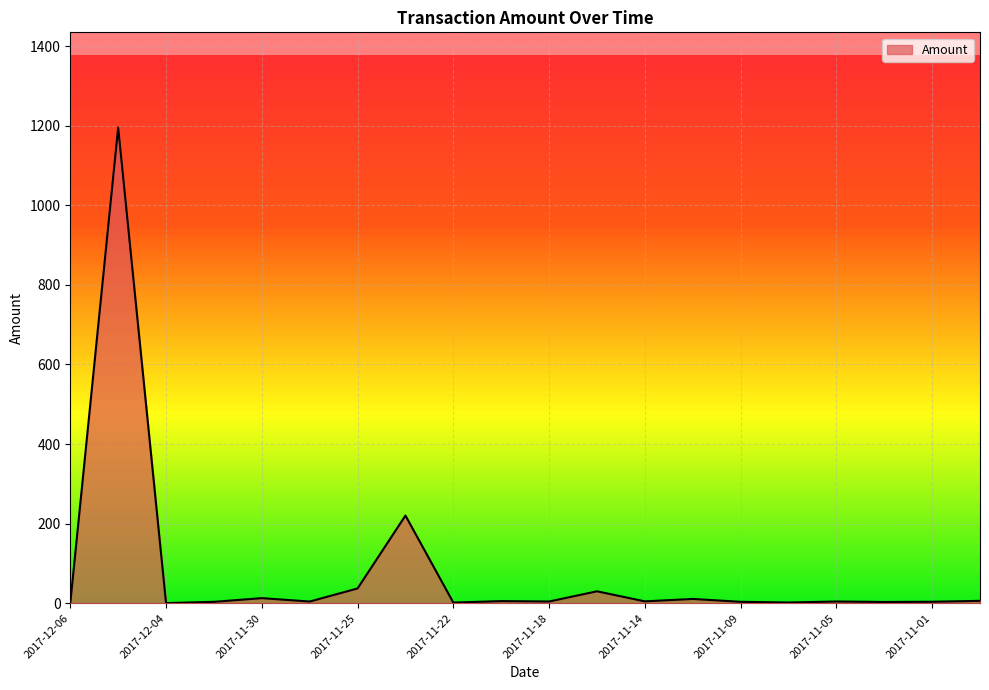

What is the minimum value shown in the chart?

0.1